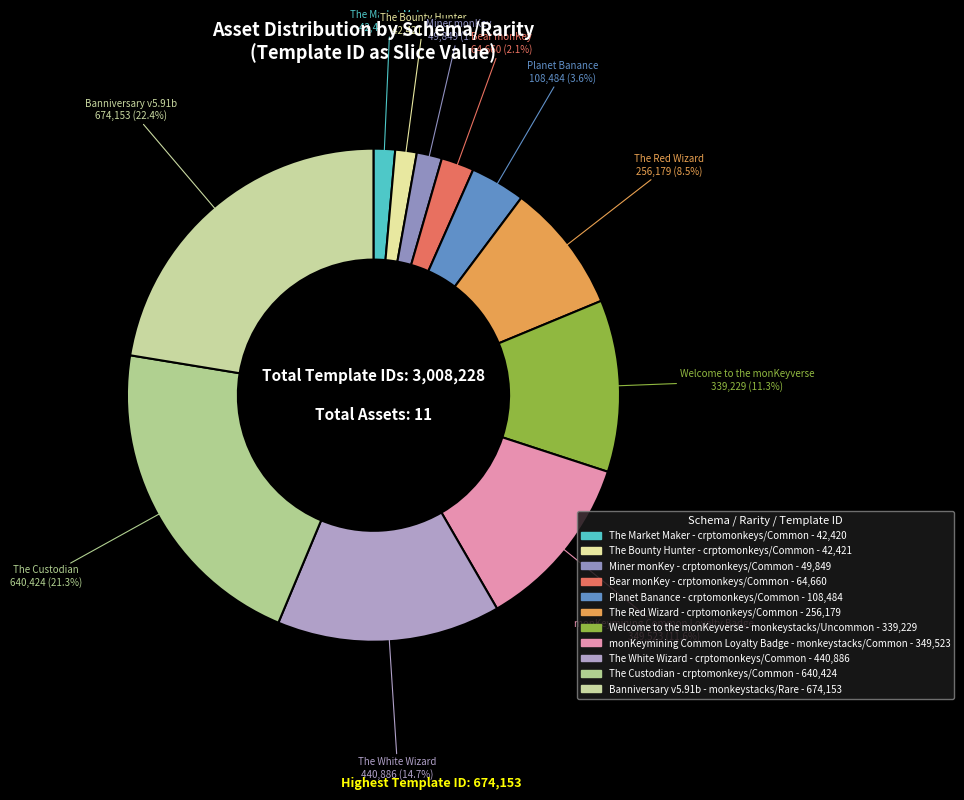

How many segments does this pie chart have?

11